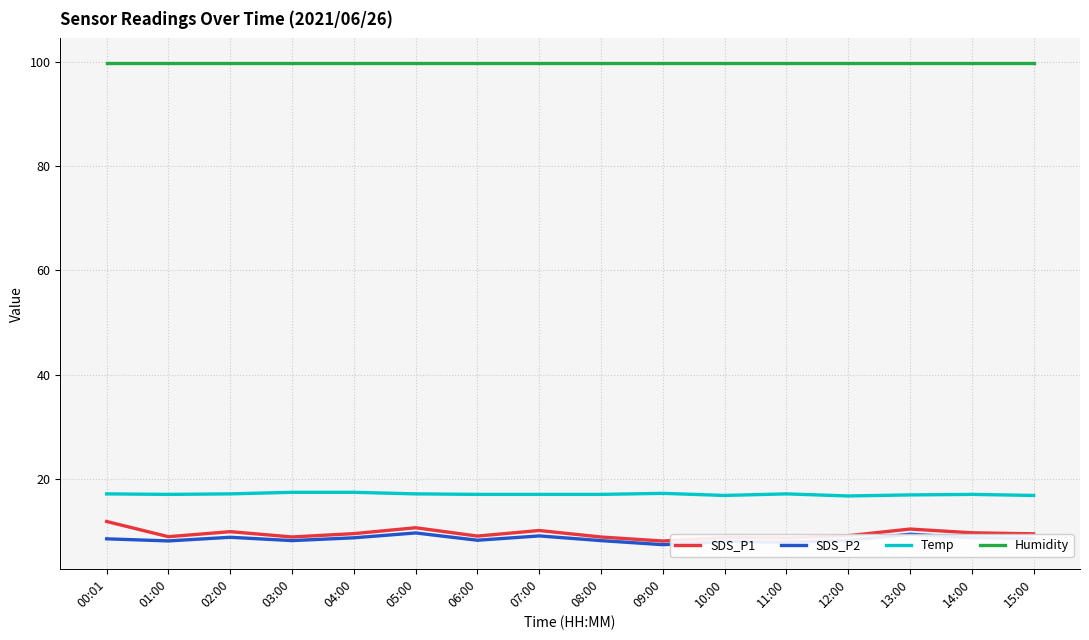

True or false: SDS_P1 has more than 1 interior local peaks.

True